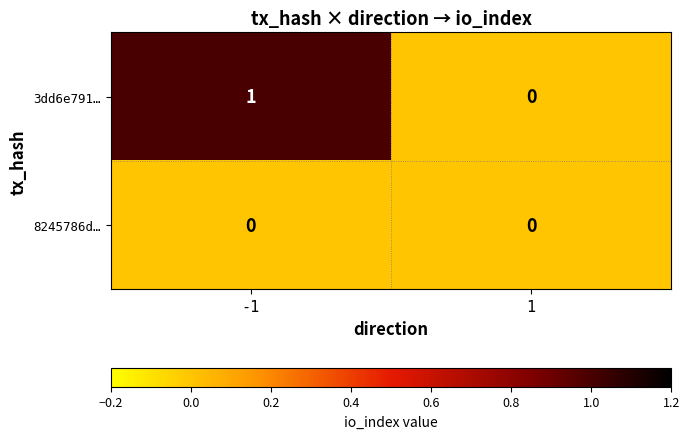

Which series has the widest spread of values?

3dd6e791…